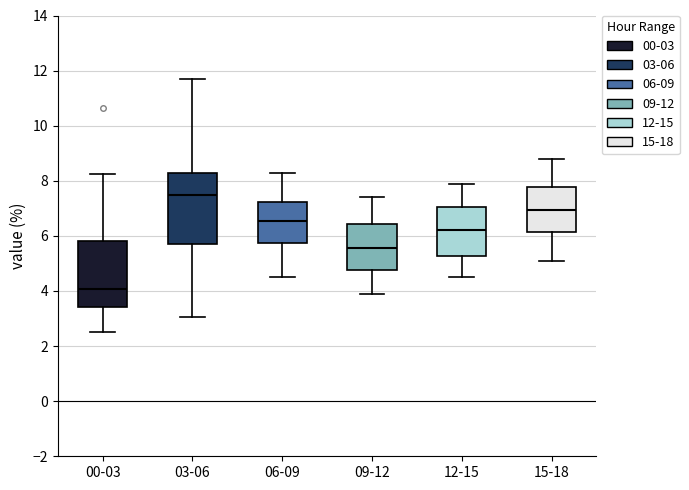

Which box has the highest median line?

03-06